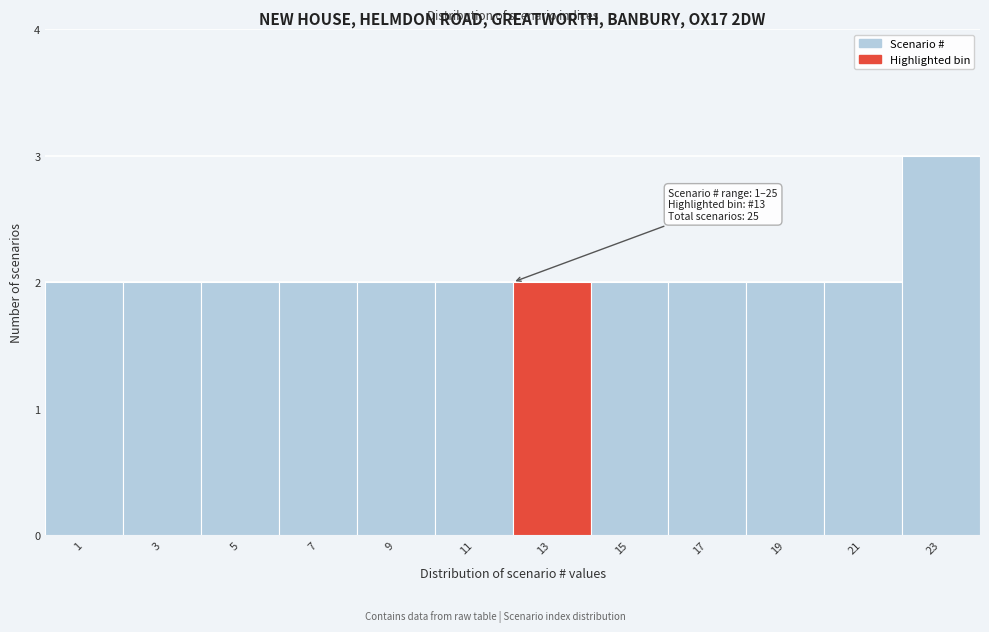

Reading right to left, list all the values displayed in this chart.

23=3	21=2	19=2	17=2	15=2	13=2	11=2	9=2	7=2	5=2	3=2	1=2